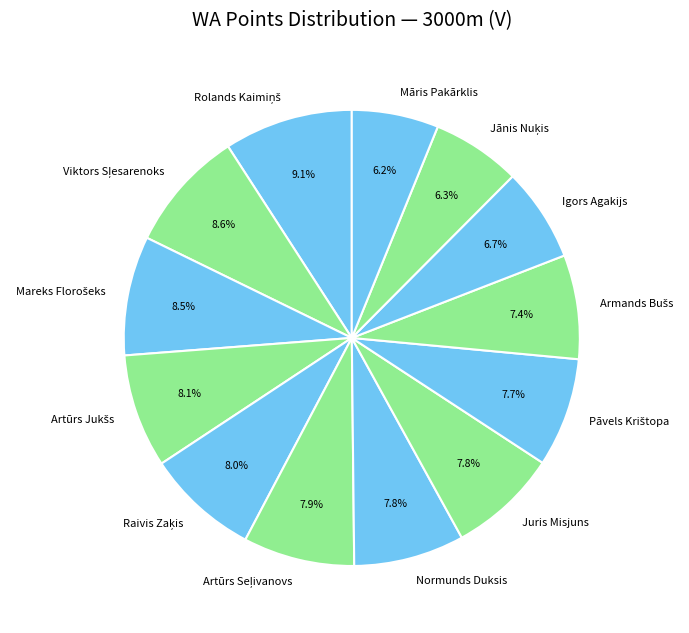

Is there a majority slice in this chart?

No